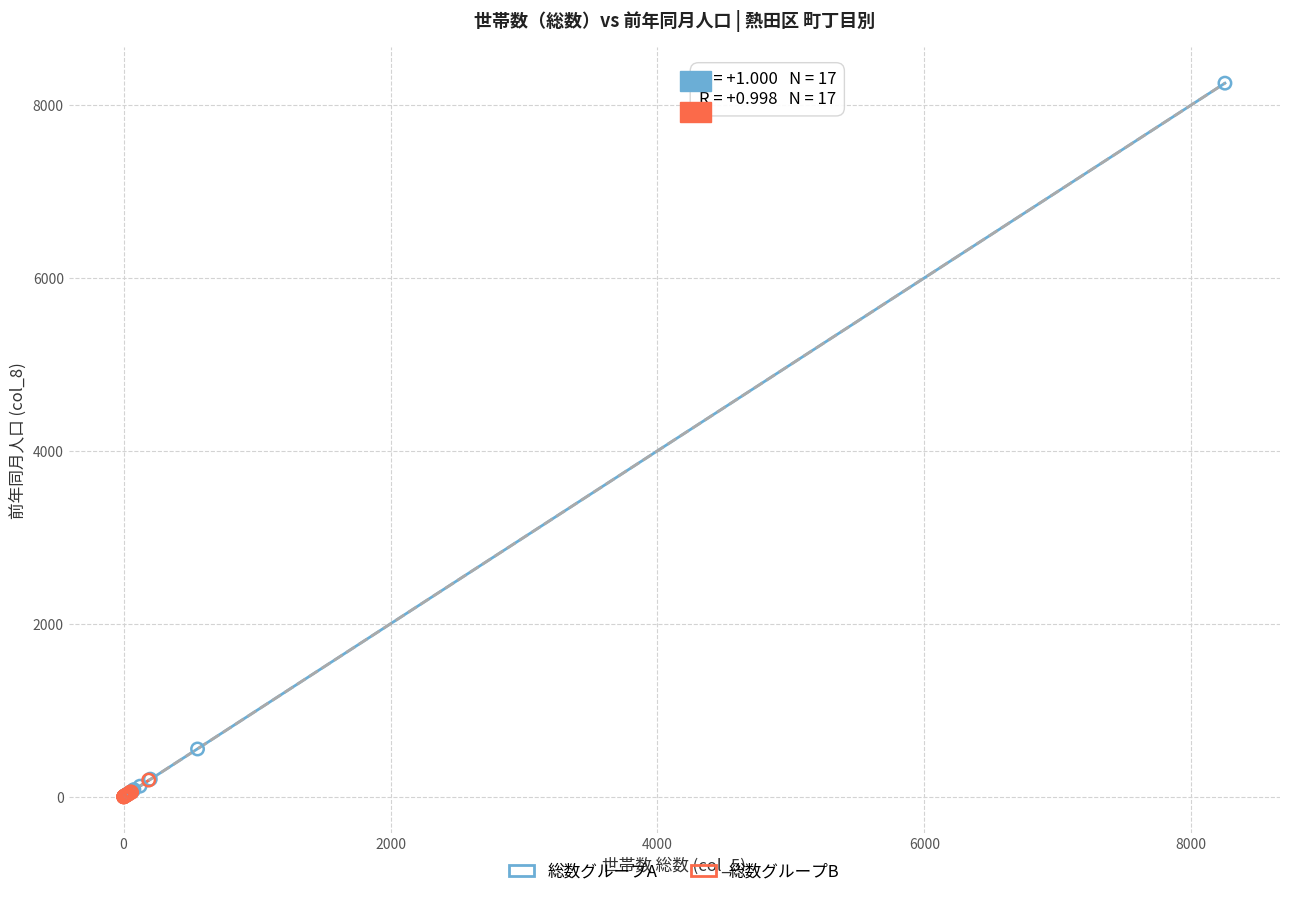

Which series has the largest Y range (max minus min)?

総数グループA